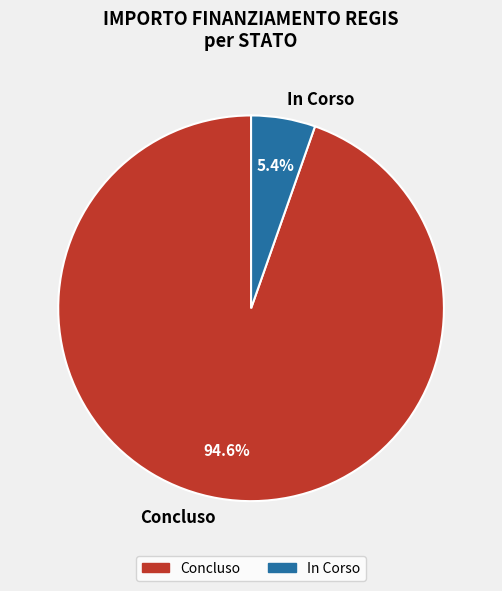

Which slice is the smallest?

In Corso